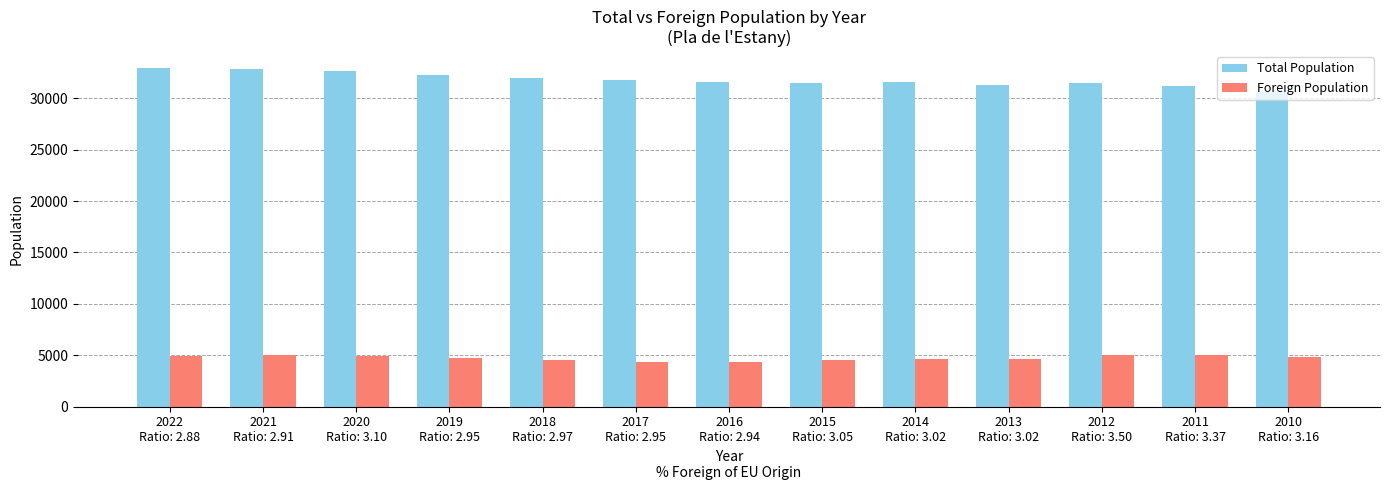

What is the label of the 9th bar from the left?

2014
Ratio: 3.02